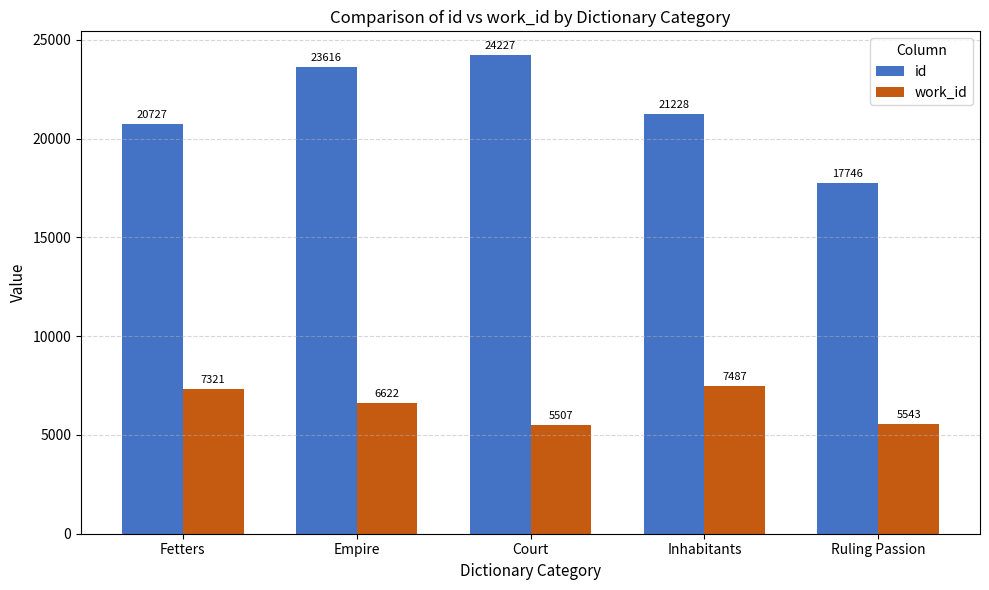

Rank the series at Empire from lowest to highest value.

work_id, id